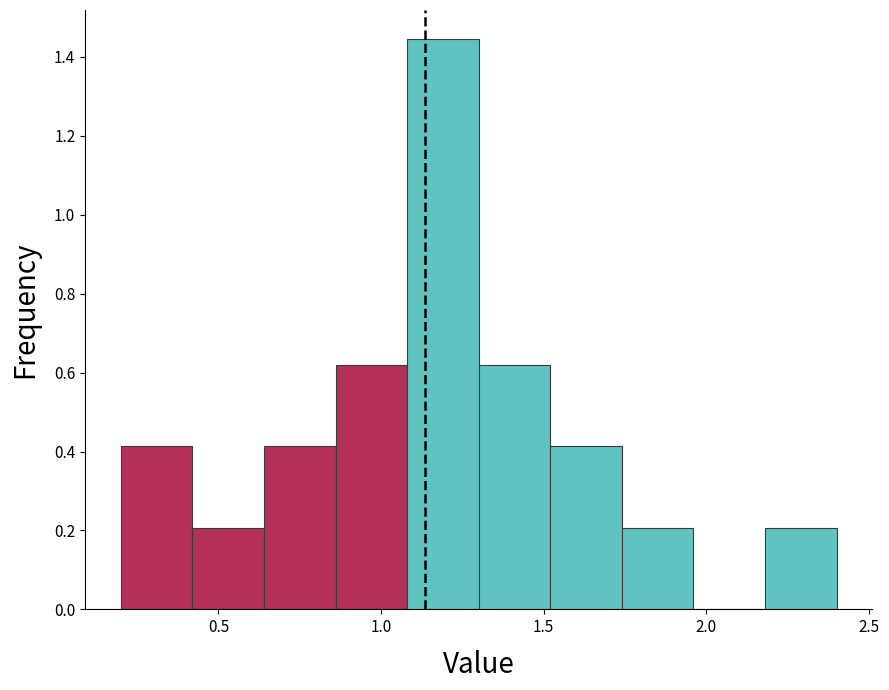

How tall is the bar that spans 1.52 to 1.74 on the x-axis? Neither the bar edges nor the heights are printed on the chart, so give them approximately, as read against the axes.

0.42